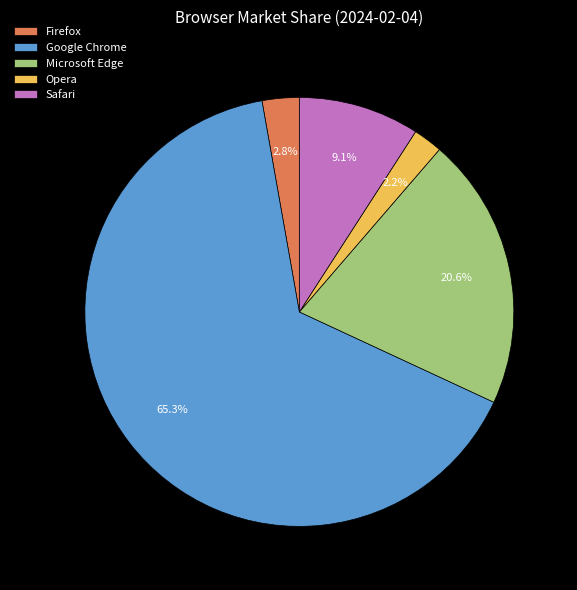

The Safari slice represents 9% of the pie. True or false?

True